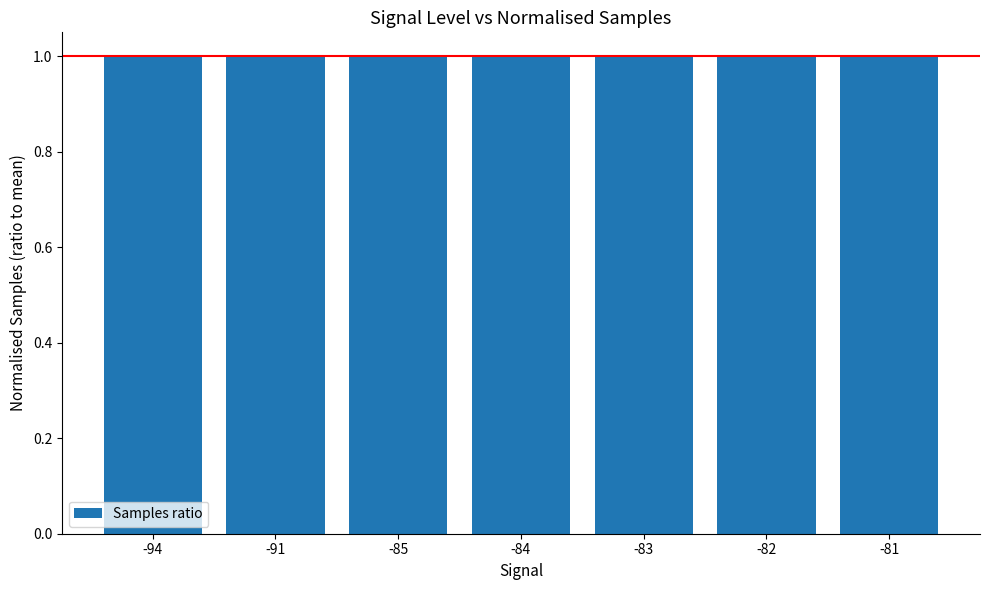

How many bars are there in total?

7